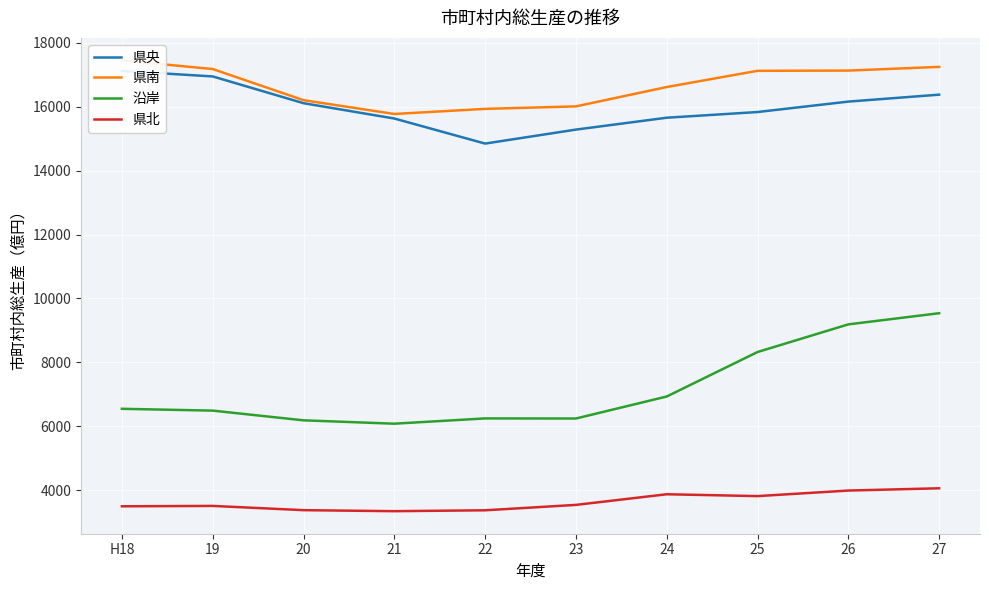

At which category does 県央 reach its first local valley?

22